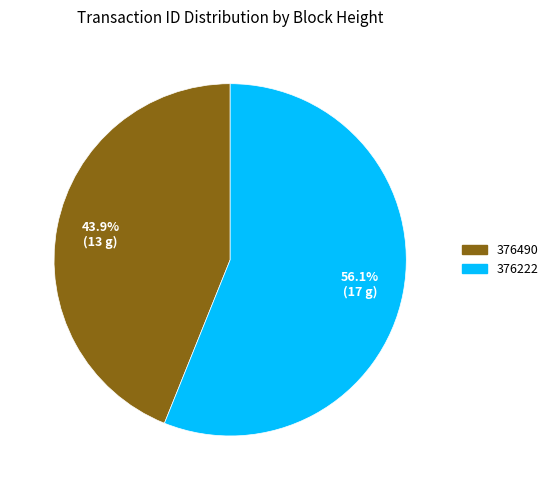

Between 376490 and 376222, which is larger?

376222